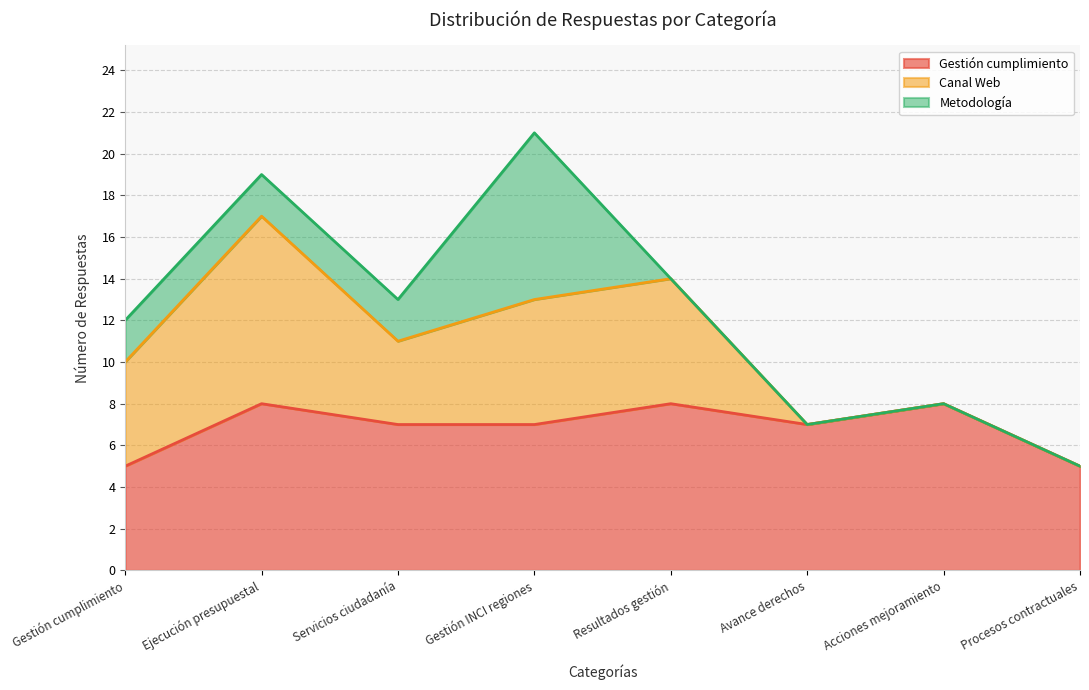

The value of Canal Web at Procesos contractuales is 0. True or false?

True